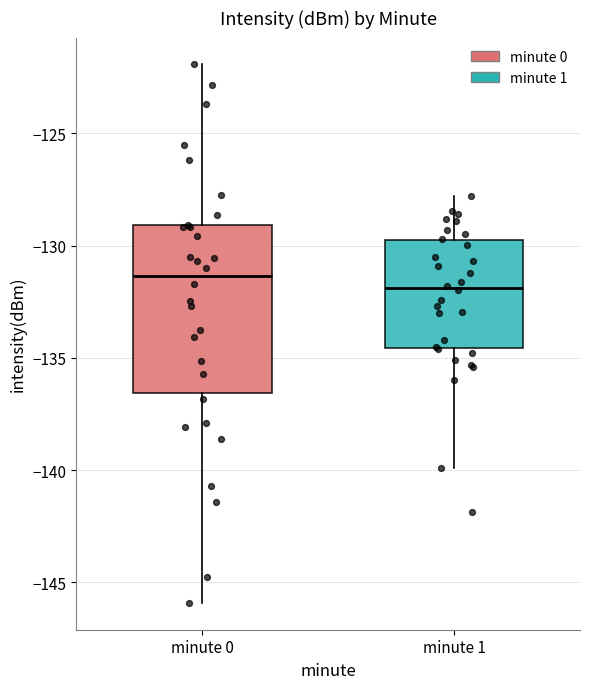

Where does the median line of the box for minute 1 sit on the y-axis? The values are not printed on the chart, so give them approximately, as read against the axis.

-132.0